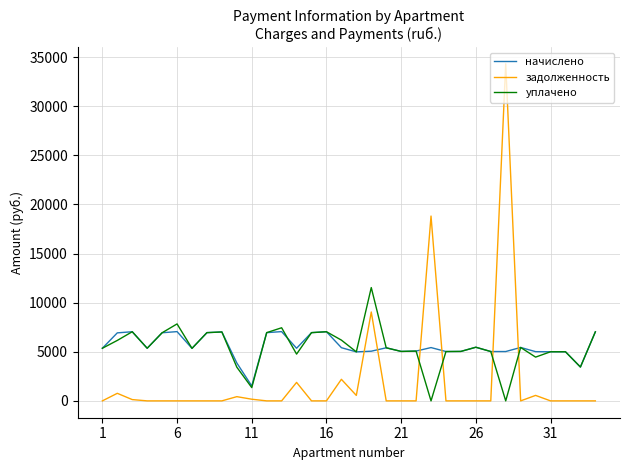

Which series has the widest spread of values?

задолженность